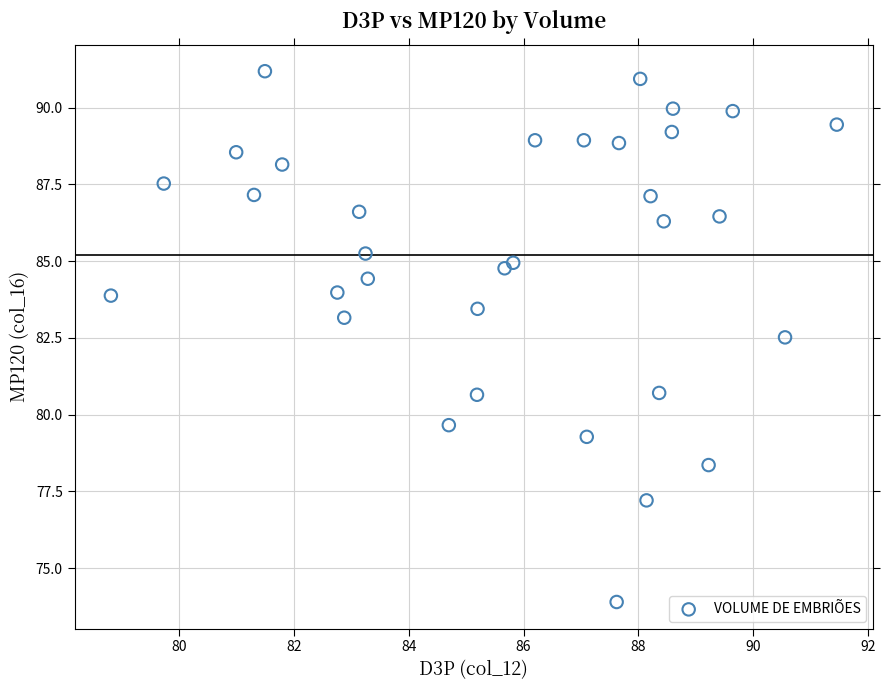

What Y value in the scatter plot is closest to 82?

82.5